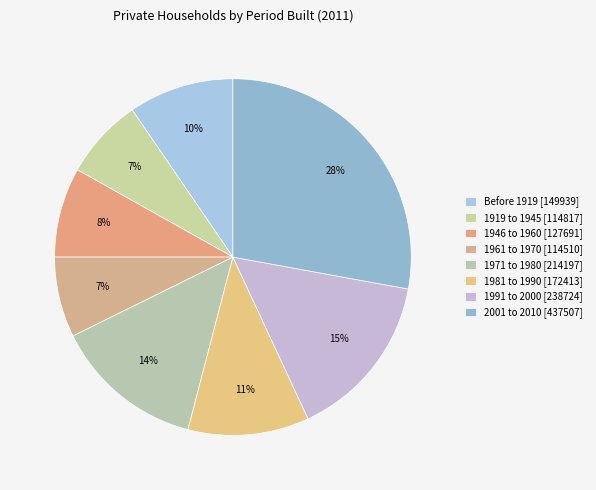

How many segments does this pie chart have?

8